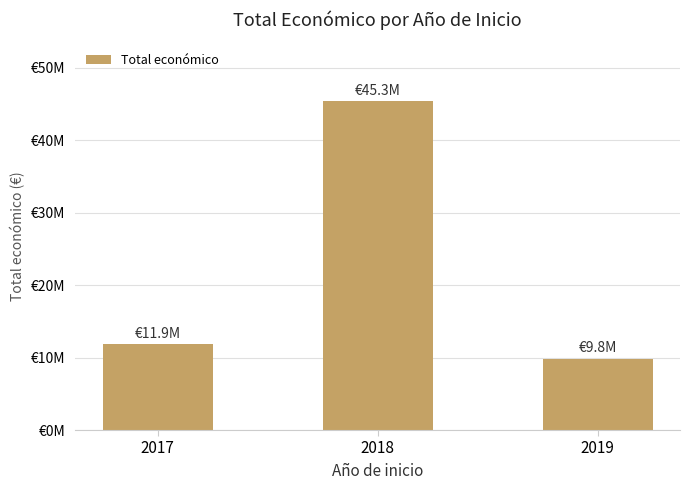

Is it true that the value at 2019 is 2845215?

False